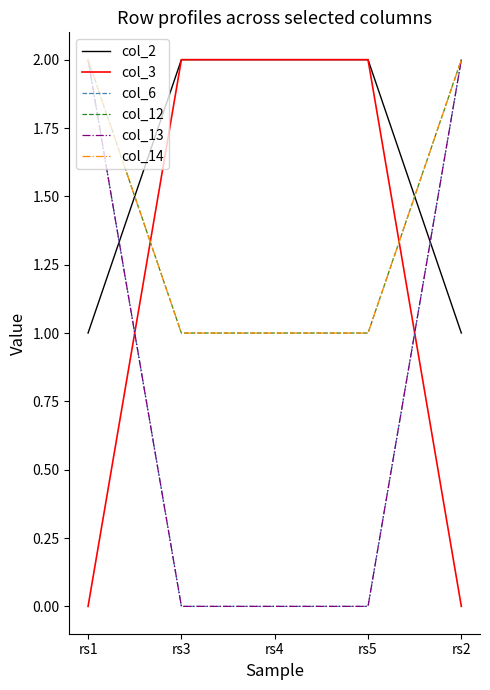

What is the label of the 1st point from the right?

rs2